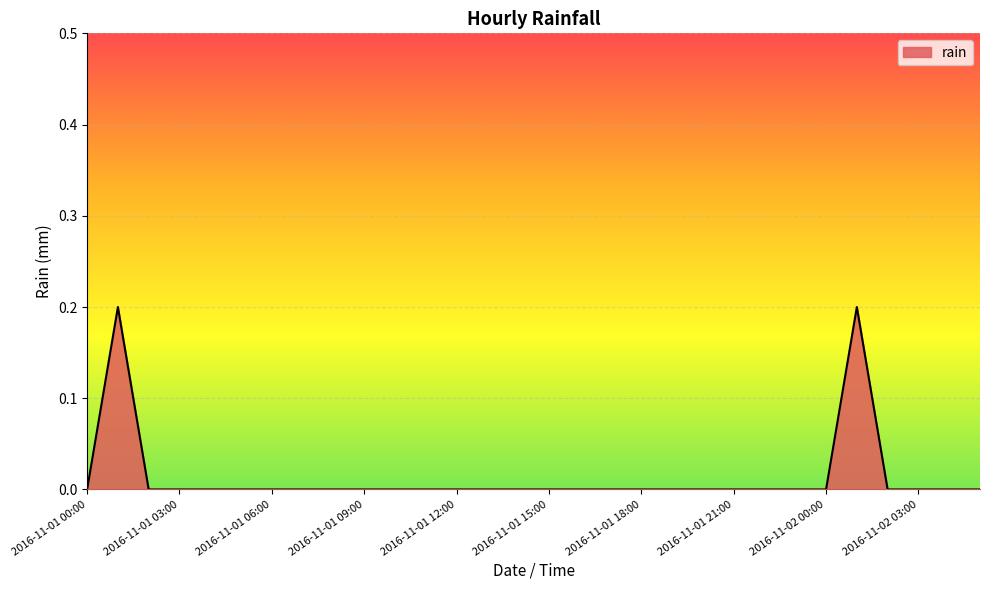

How many lines are shown in the chart?

1